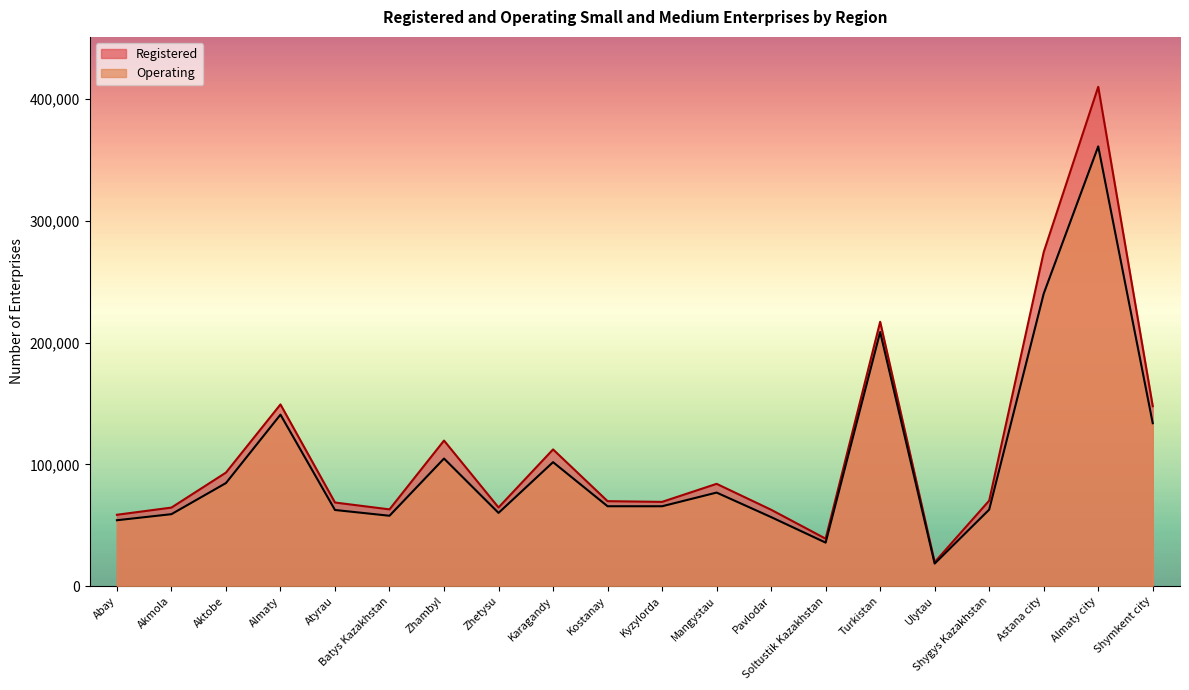

Rank the categories by Registered value from highest to lowest.

Almaty city, Astana city, Turkistan, Almaty, Shymkent city, Zhambyl, Karagandy, Aktobe, Mangystau, Shygys Kazakhstan, Kostanay, Kyzylorda, Atyrau, Zhetysu, Akmola, Batys Kazakhstan, Pavlodar, Abay, Soltustik Kazakhstan, Ulytau